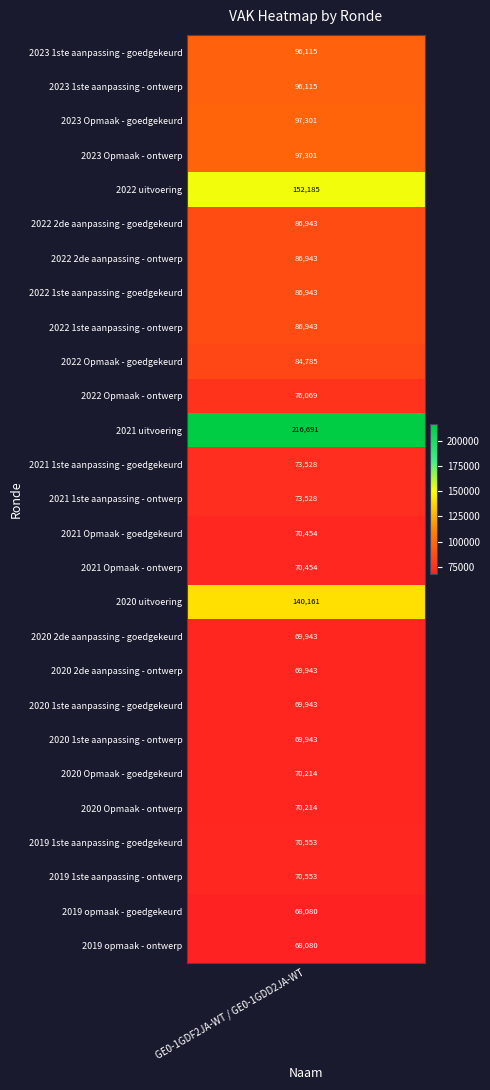

What is the sum of all values?

2389925